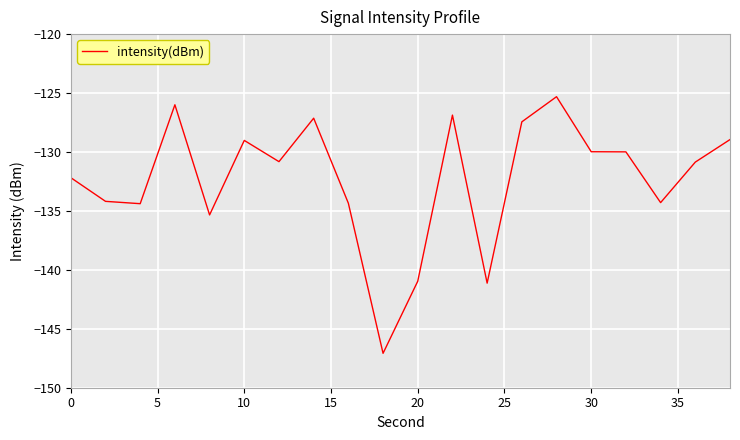

What is the maximum value shown in the chart?

-125.3